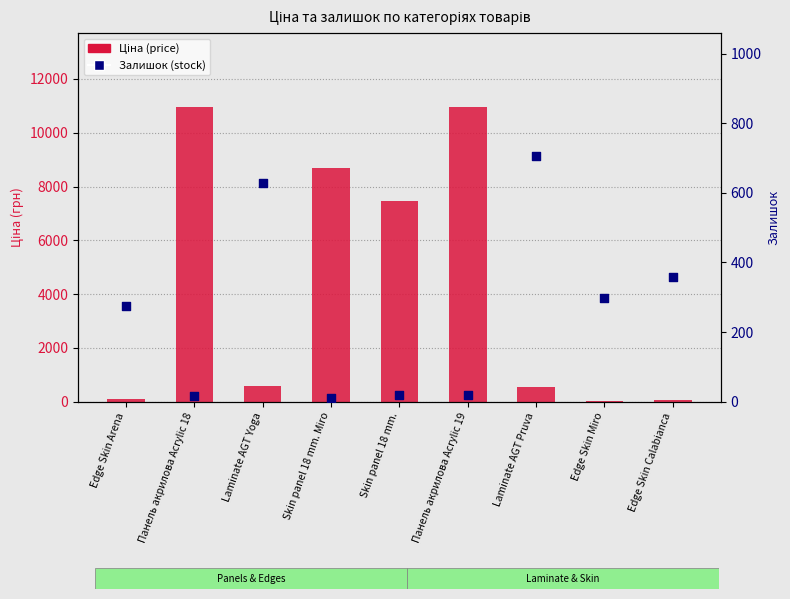

Which series contains the lowest Y value?

Залишок